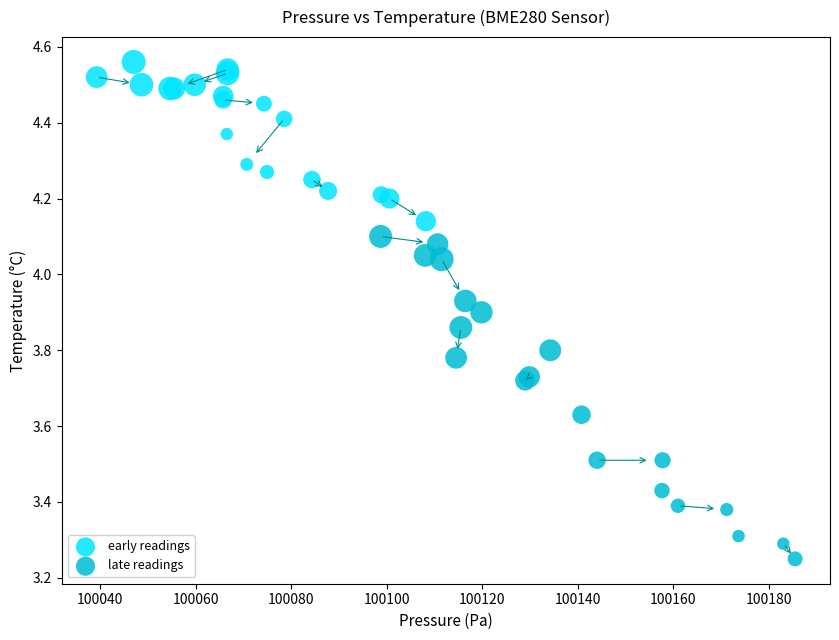

Which series reaches the minimum Y coordinate?

late readings